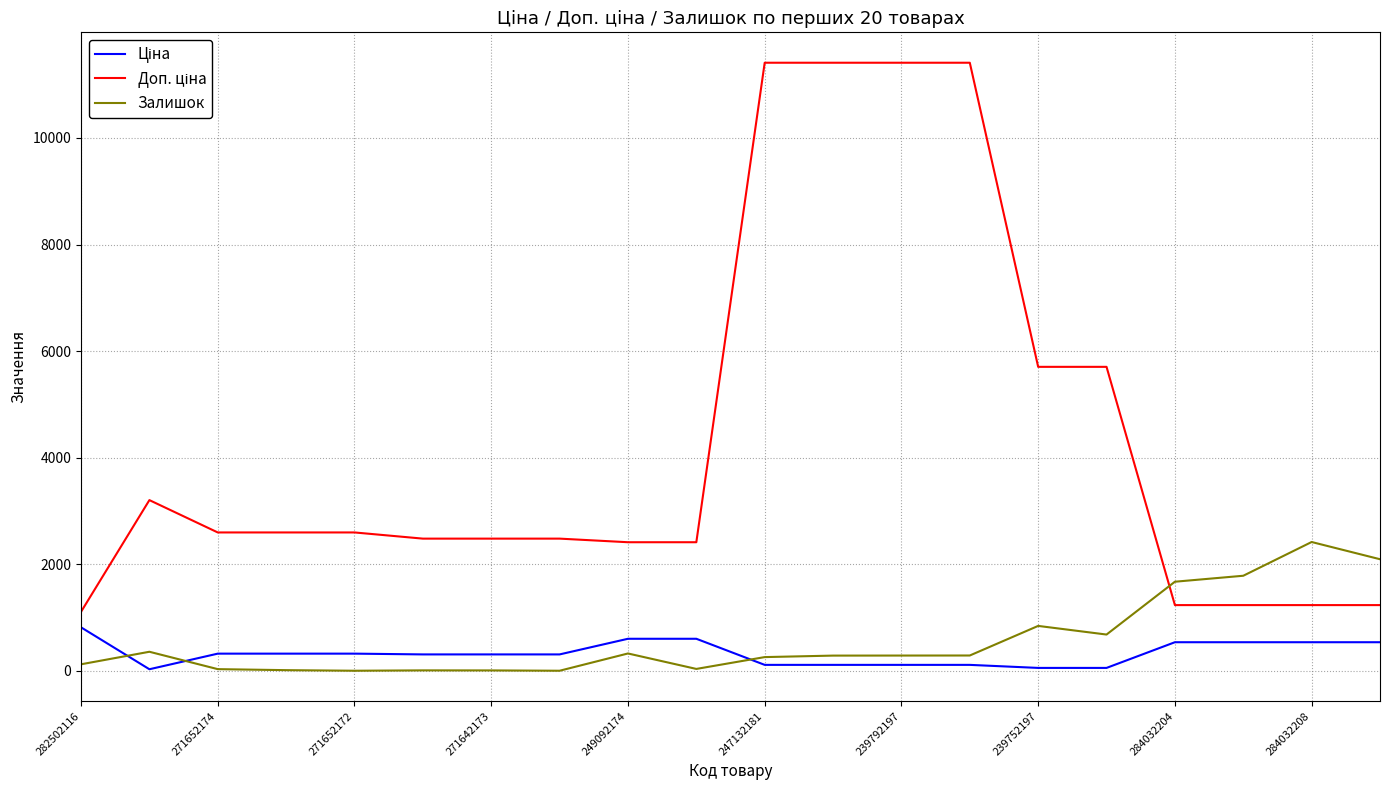

What is the greatest value displayed?

11410.0